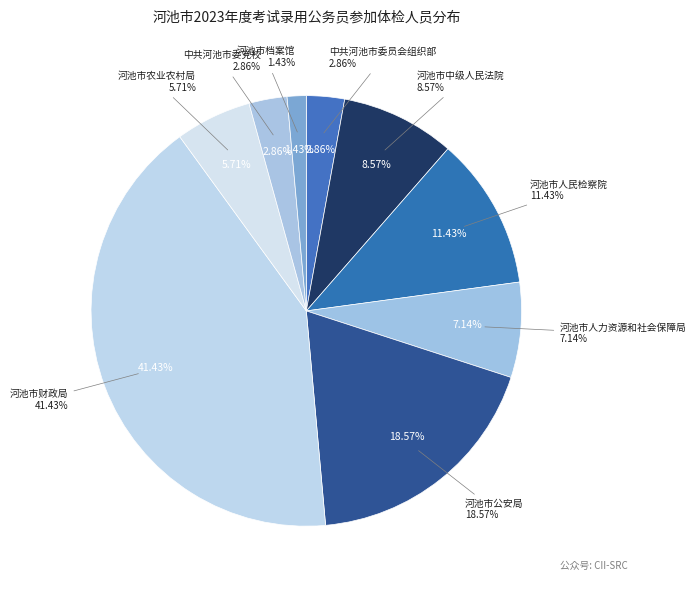

Which has a higher value, 河池市中级人民法院 or 中共河池市委党校?

河池市中级人民法院